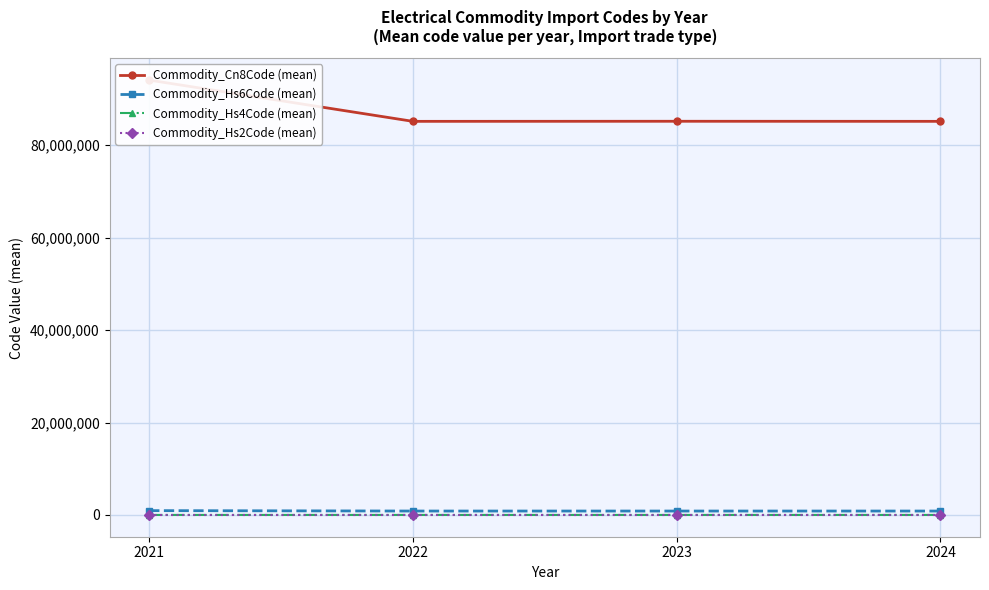

Where is the first local maximum for Commodity_Cn8Code (mean)?

2023